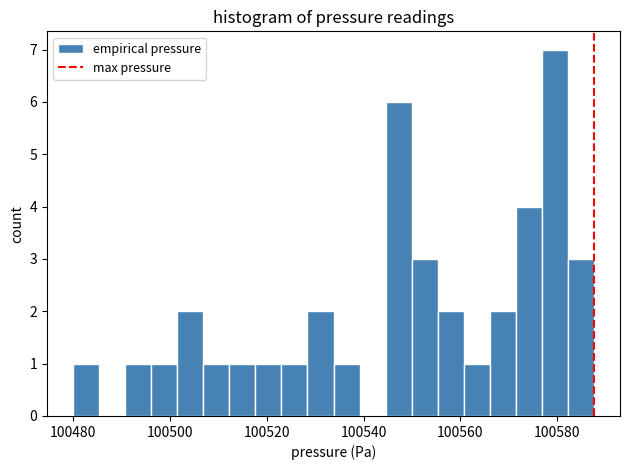

Read against the x-axis, roughly where is the centre of the tallest bar?

100580